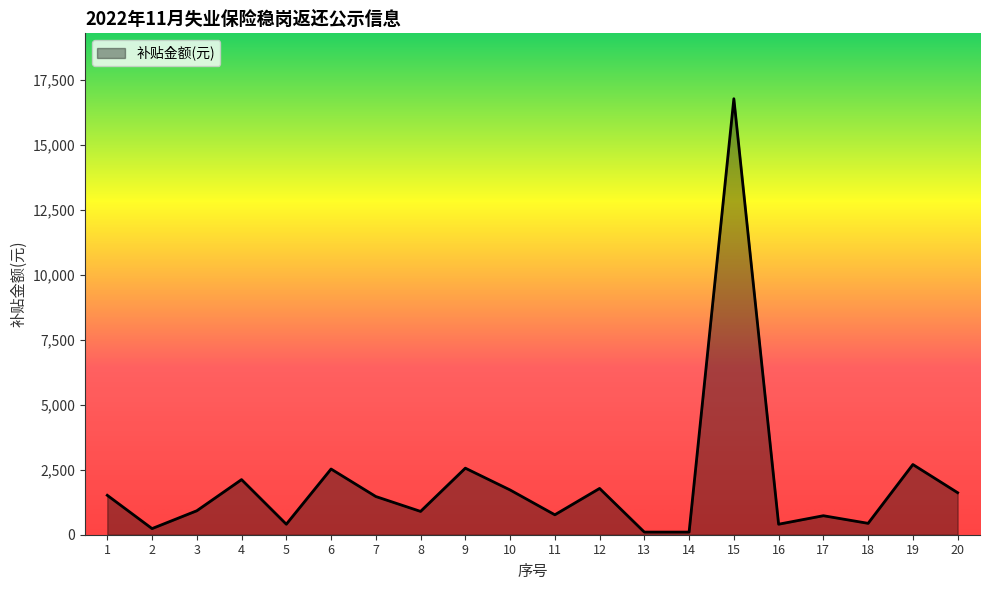

At which label does the data first exceed 1470?

1